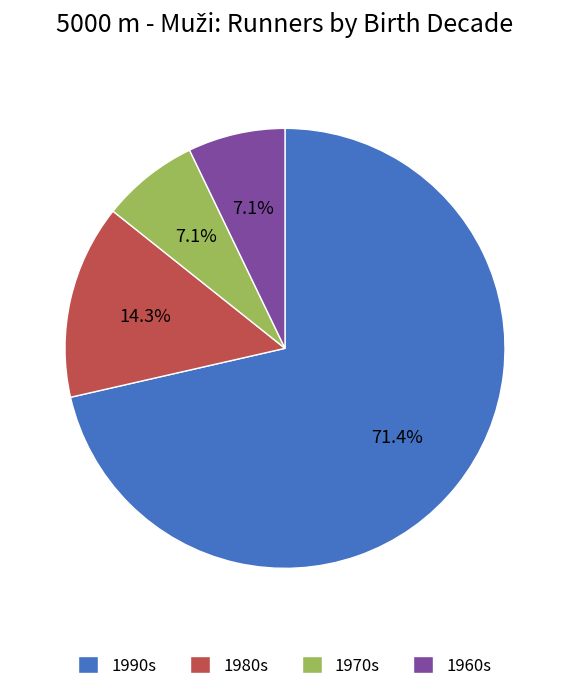

How many slices are in this pie chart?

4